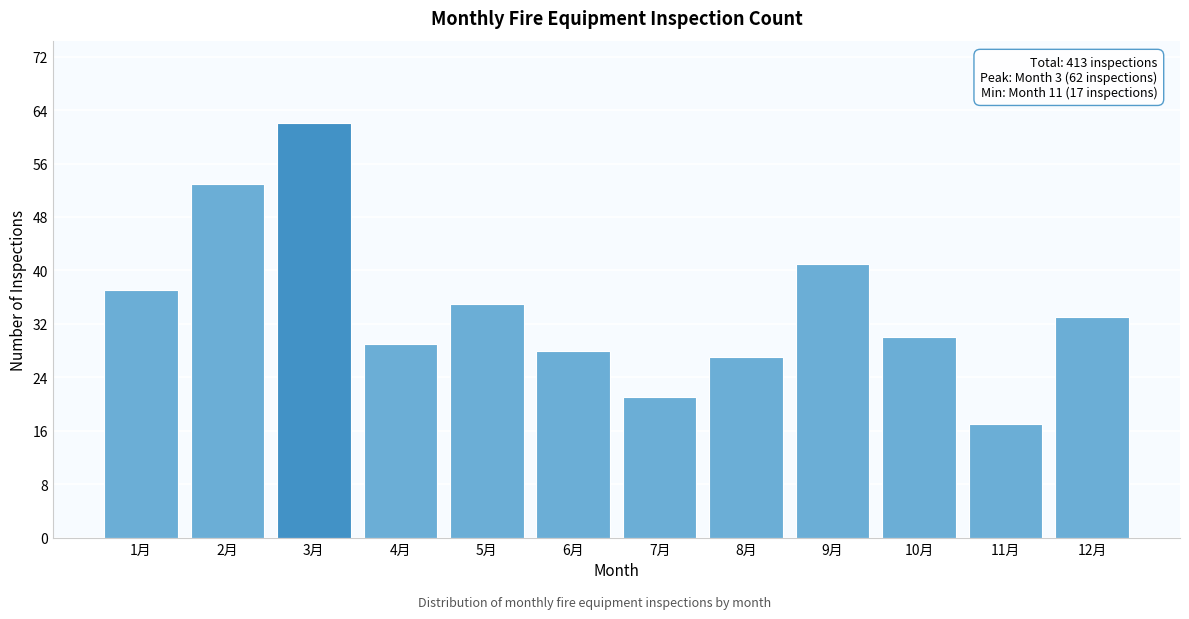

Reading right to left, transcribe all the data shown in this chart.

12月=33	11月=17	10月=30	9月=41	8月=27	7月=21	6月=28	5月=35	4月=29	3月=62	2月=53	1月=37